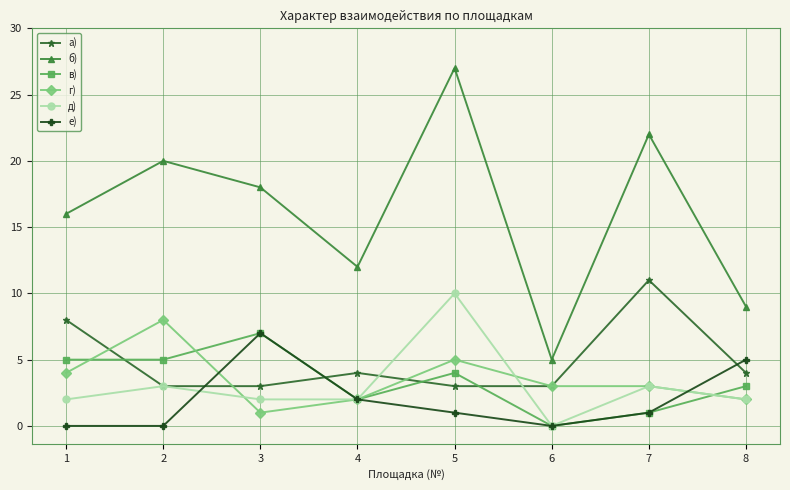

Reading left to right, list all the values displayed in this chart.

а): 1=8	2=3	3=3	4=4	5=3	6=3	7=11	8=4
б): 1=16	2=20	3=18	4=12	5=27	6=5	7=22	8=9
в): 1=5	2=5	3=7	4=2	5=4	6=0	7=1	8=3
г): 1=4	2=8	3=1	4=2	5=5	6=3	7=3	8=2
д): 1=2	2=3	3=2	4=2	5=10	6=0	7=3	8=2
е): 1=0	2=0	3=7	4=2	5=1	6=0	7=1	8=5